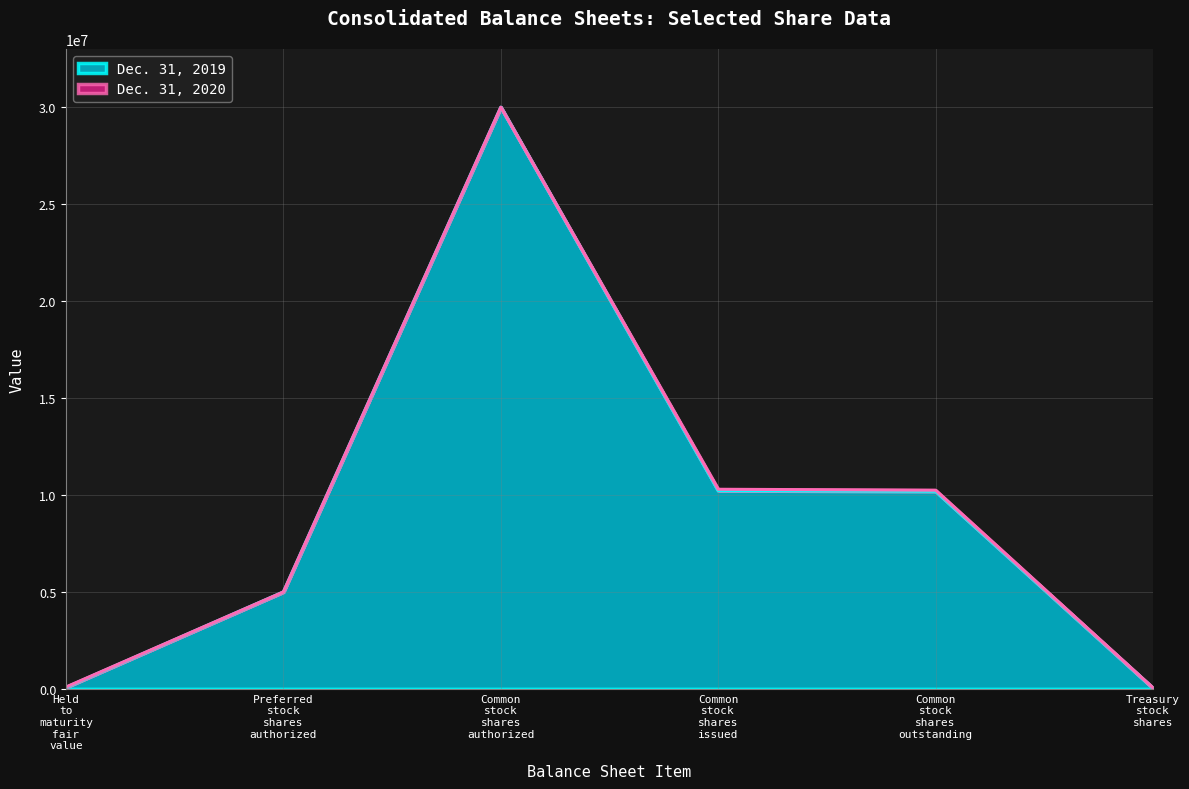

Reading left to right, extract all data points from this chart.

Dec. 31, 2020: Held to maturity fair value=95640	Preferred stock shares authorized=5000000	Common stock shares authorized=30000000	Common stock shares issued=10293535	Common stock shares outstanding=10245826	Treasury stock shares=47709
Dec. 31, 2019: Held to maturity fair value=78223	Preferred stock shares authorized=5000000	Common stock shares authorized=30000000	Common stock shares issued=10224974	Common stock shares outstanding=10191676	Treasury stock shares=33298